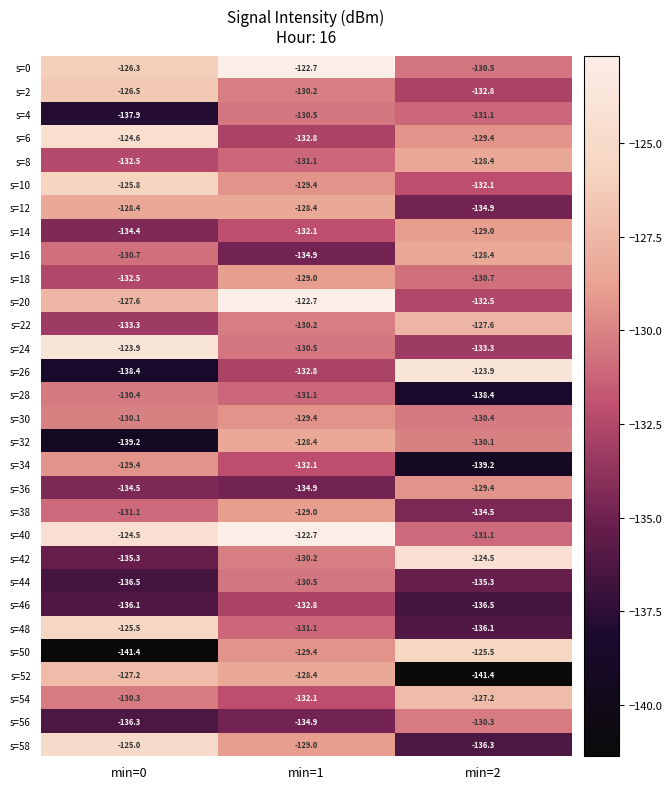

Which series has the widest spread of values?

s=50